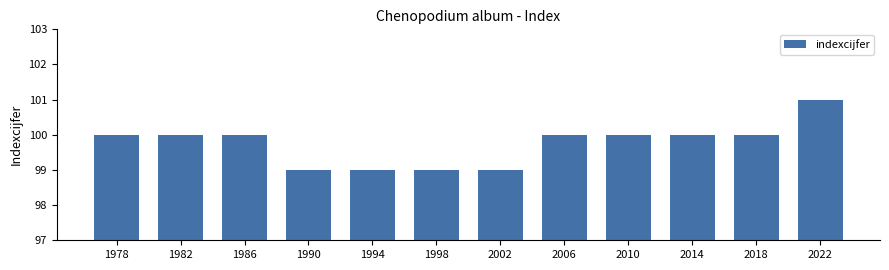

Which has a higher value, 2018 or 2022?

2022